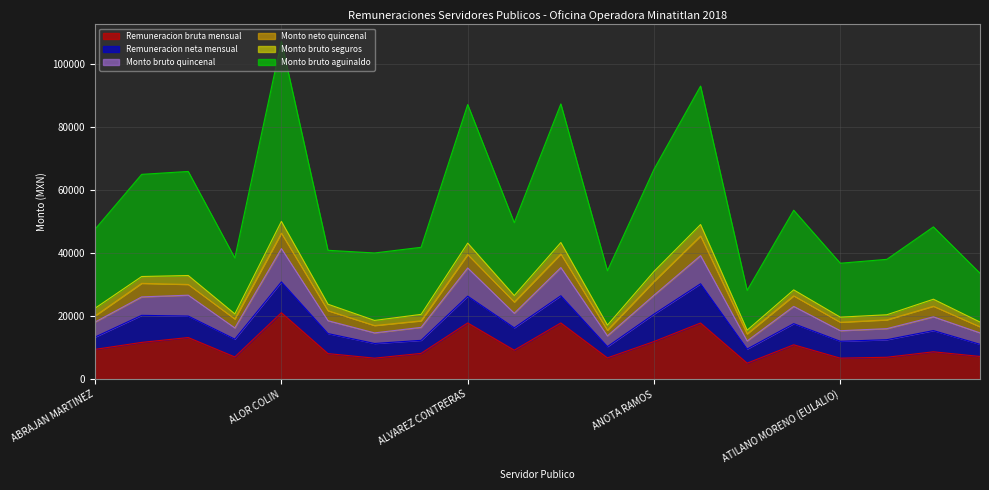

The value of Monto bruto seguros at ARIAS ZAMORANO is 5432.5. True or false?

False